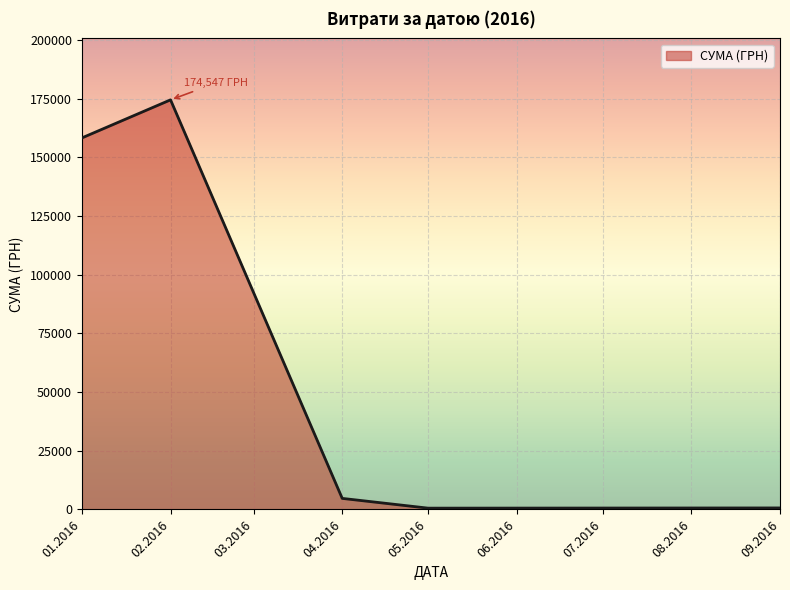

What is the average value?

67753.7